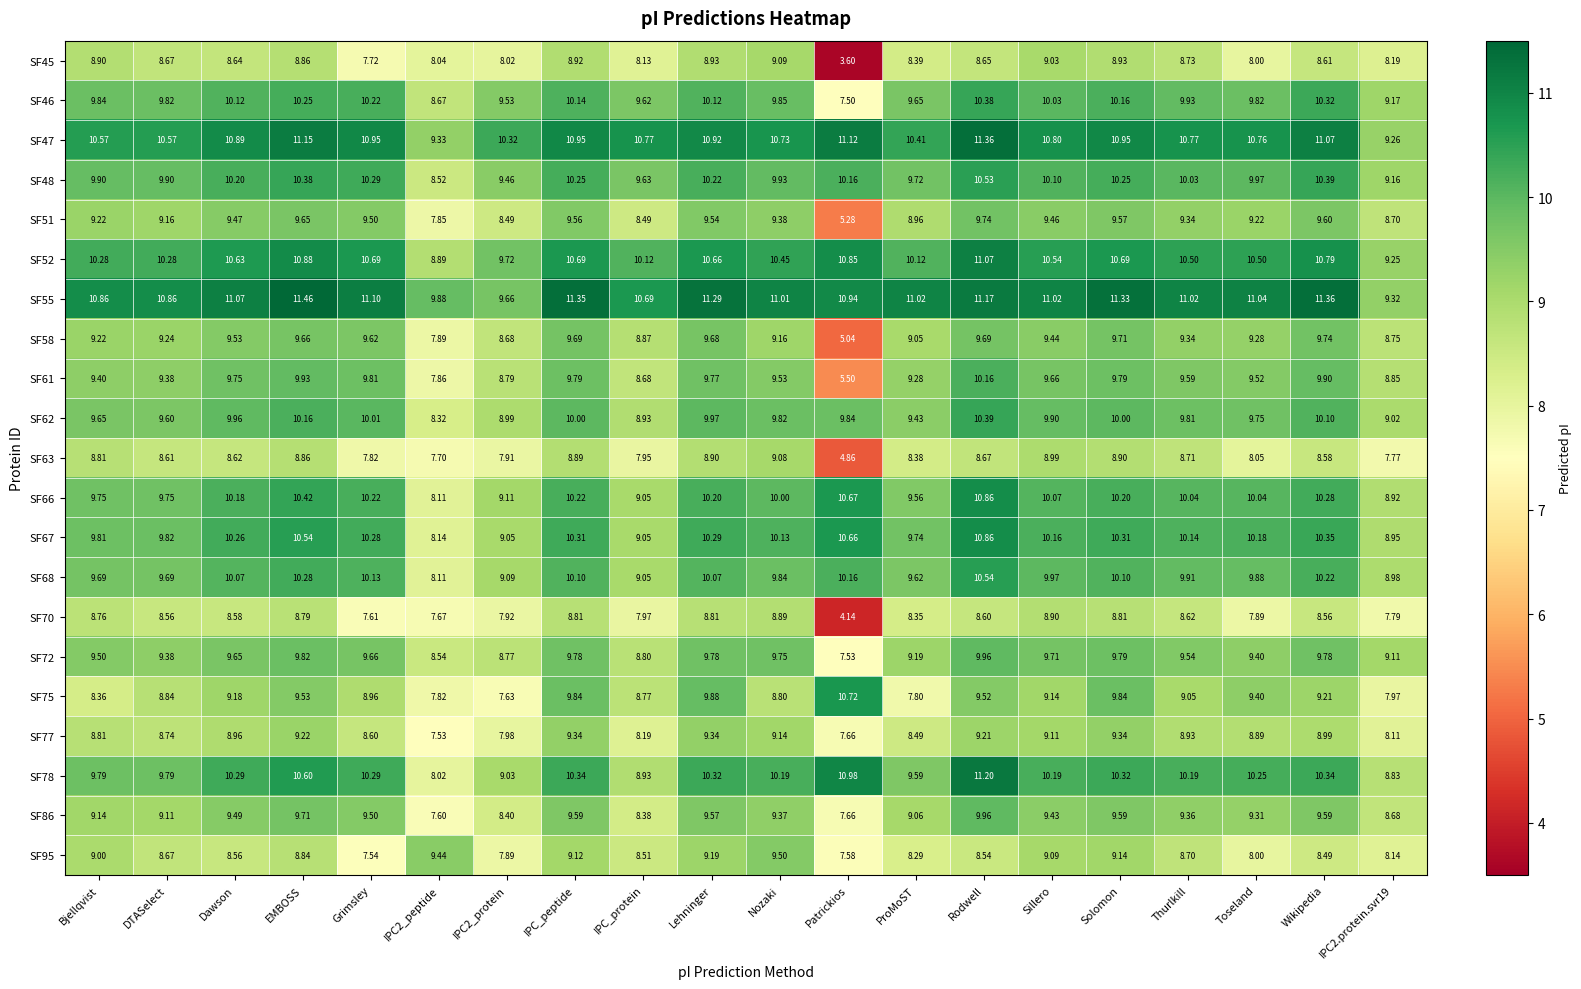

Which category has the highest value across all series?

EMBOSS